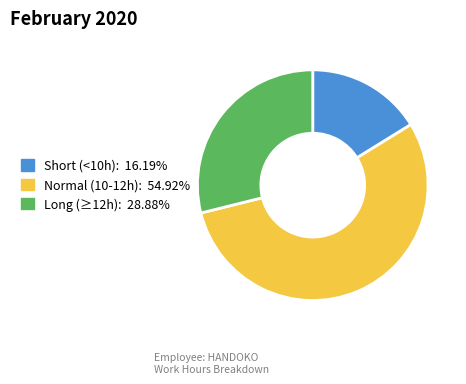

Is there any slice that represents more than half of the pie?

Yes